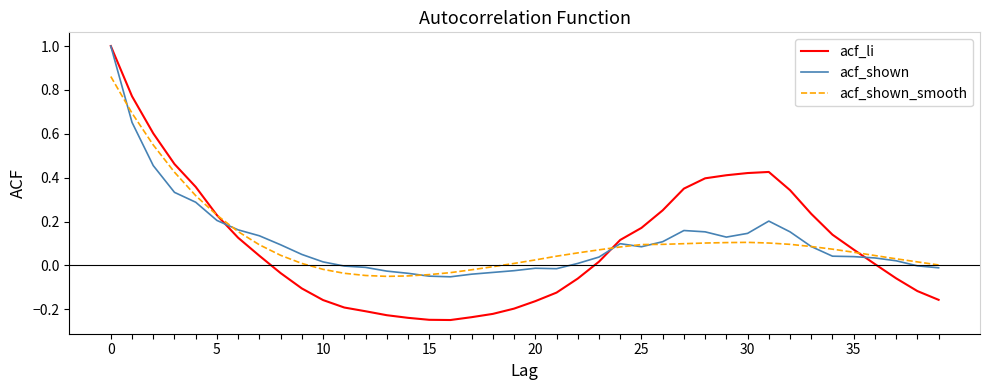

Which series has the largest range (max minus min)?

acf_li